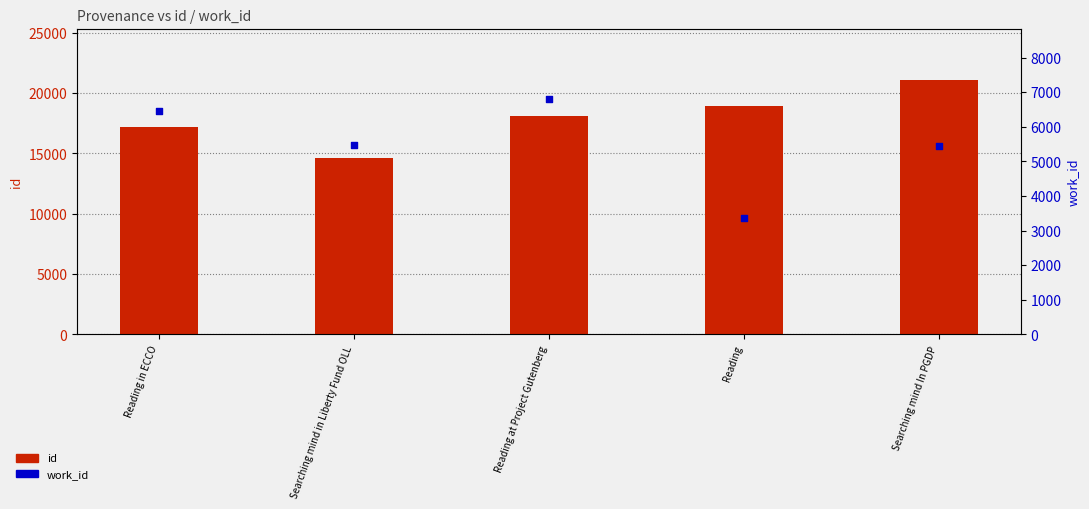

At how many categories does at least one series exceed 14978?

4